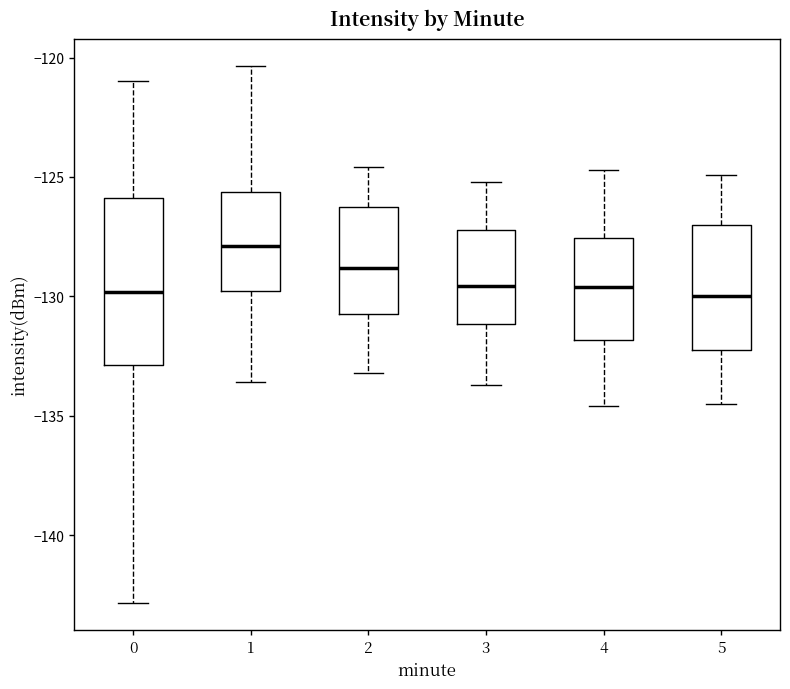

Which box has the highest median line?

1